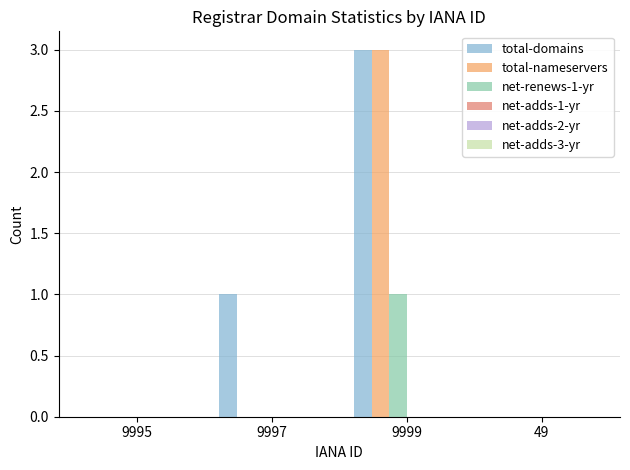

Reading right to left, what are all the values shown in this chart?

total-domains: 49=0	9999=3	9997=1	9995=0
total-nameservers: 49=0	9999=3	9997=0	9995=0
net-renews-1-yr: 49=0	9999=1	9997=0	9995=0